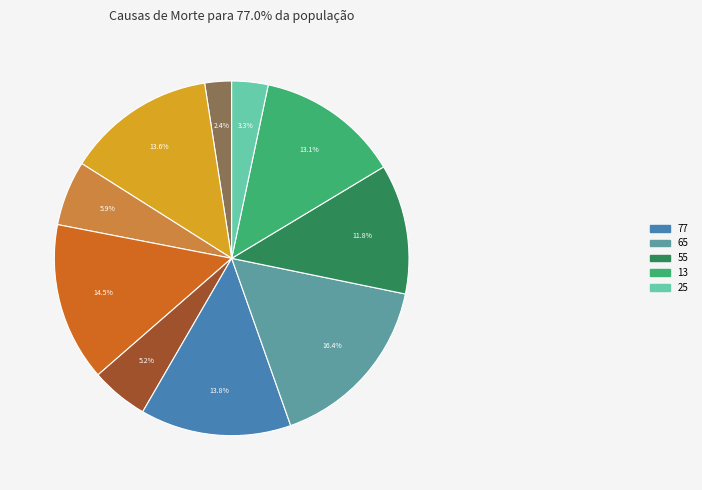

Is there any slice that represents more than half of the pie?

No